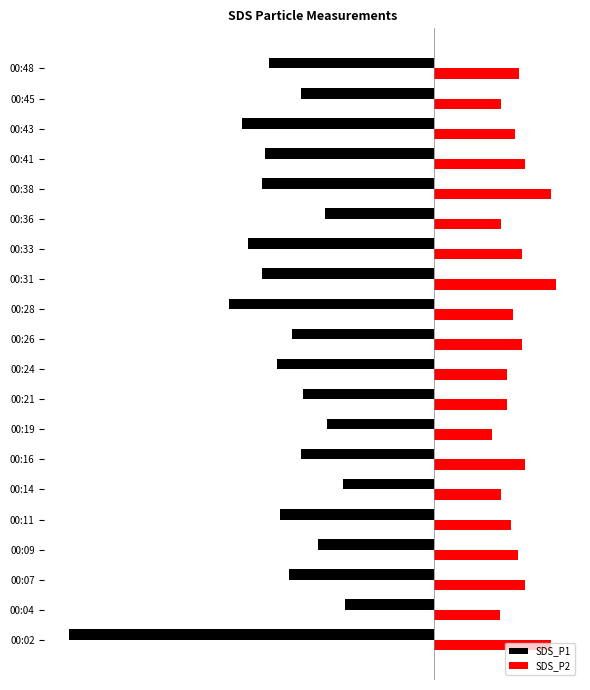

Which series has the largest range (max minus min)?

SDS_P1